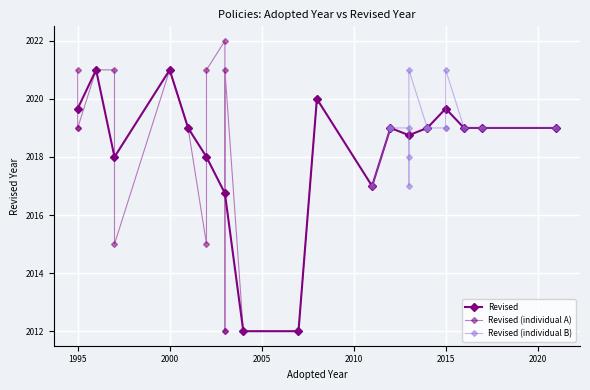

True or false: Revised has a value of 1382.1 at 2015.

False